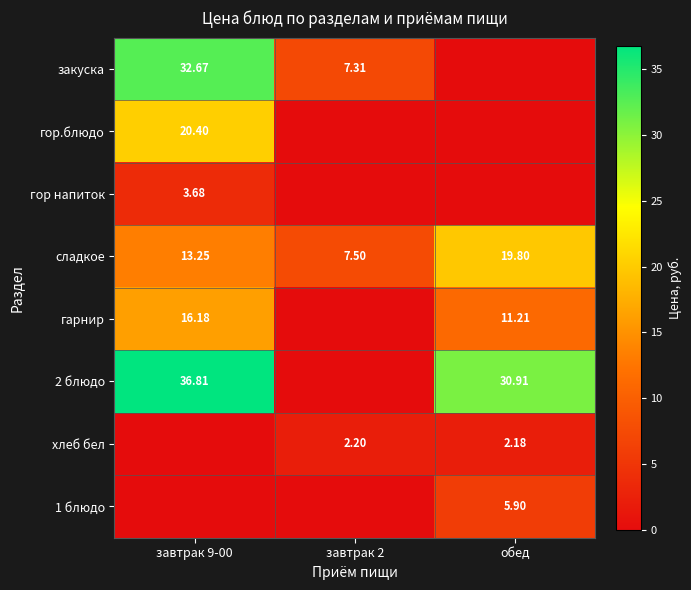

At which label does хлеб бел first exceed 2?

завтрак 2